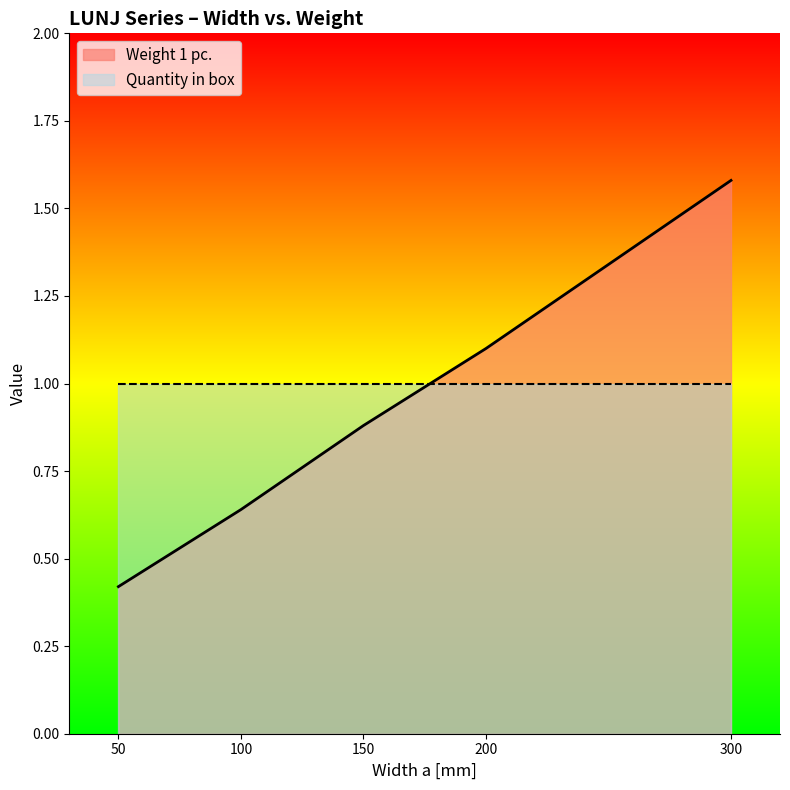

Approximately how many times larger is the value at 150 compared to 300?

0.6